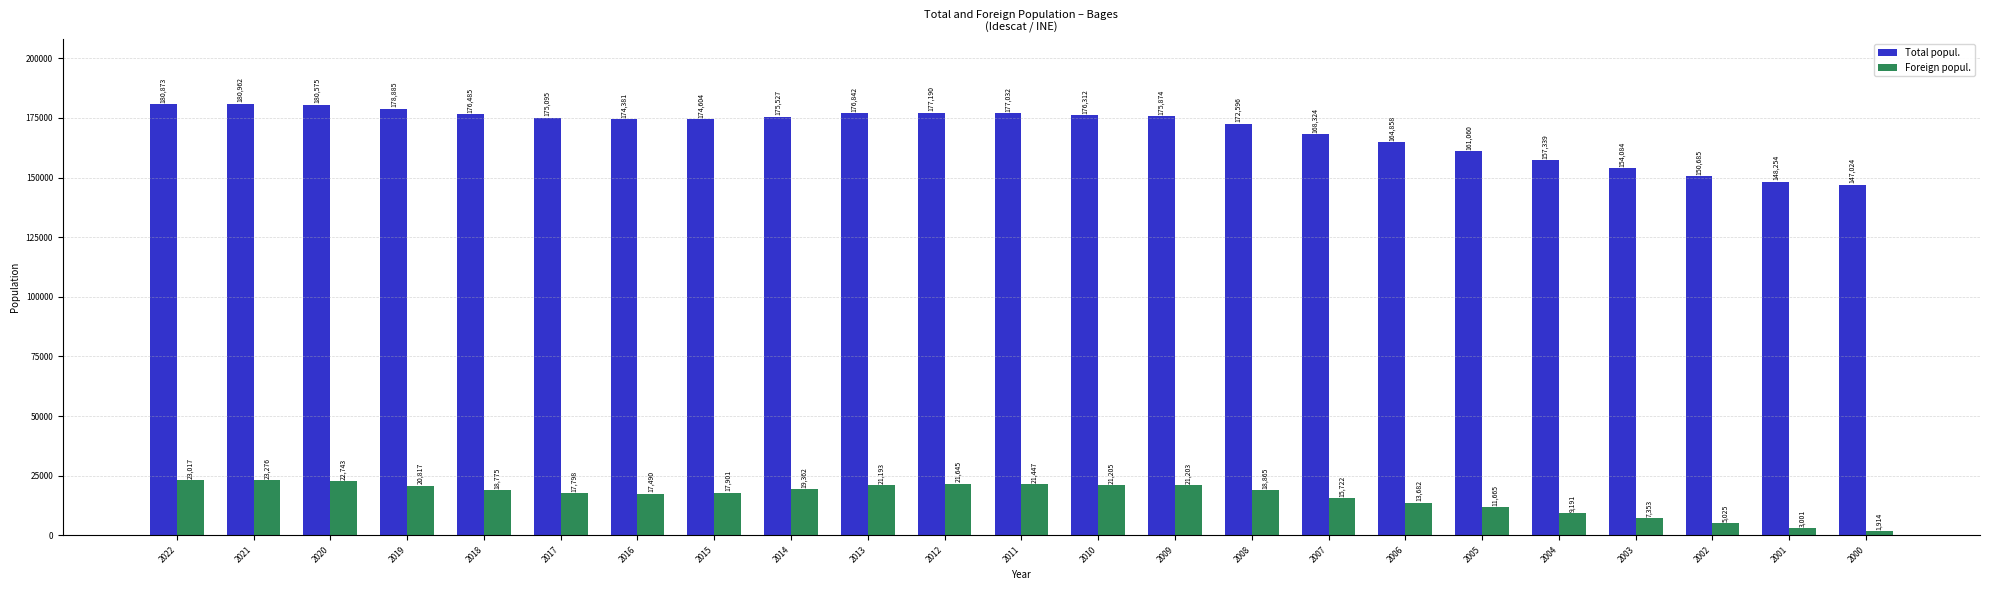

What are all the series names shown in the legend?

Total popul., Foreign popul.